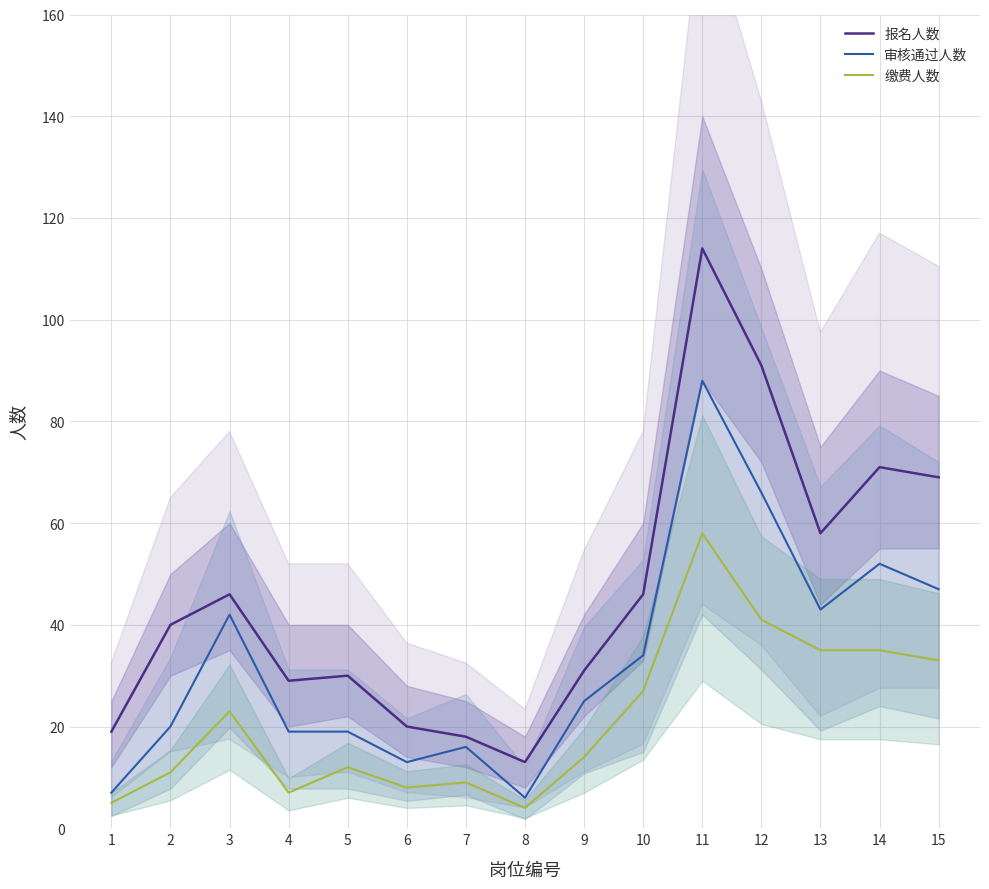

How many data points in 报名人数 are above 40?

7